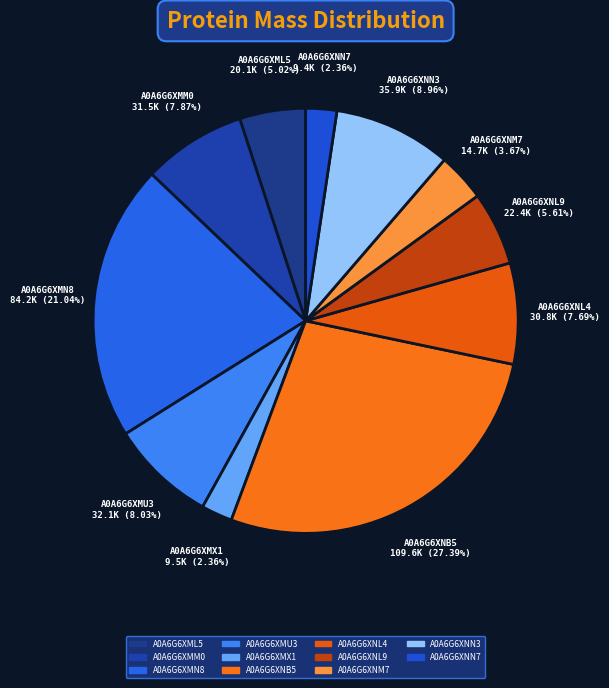

To the nearest percent, what percentage of the pie is A0A6G6XMM0?

8%